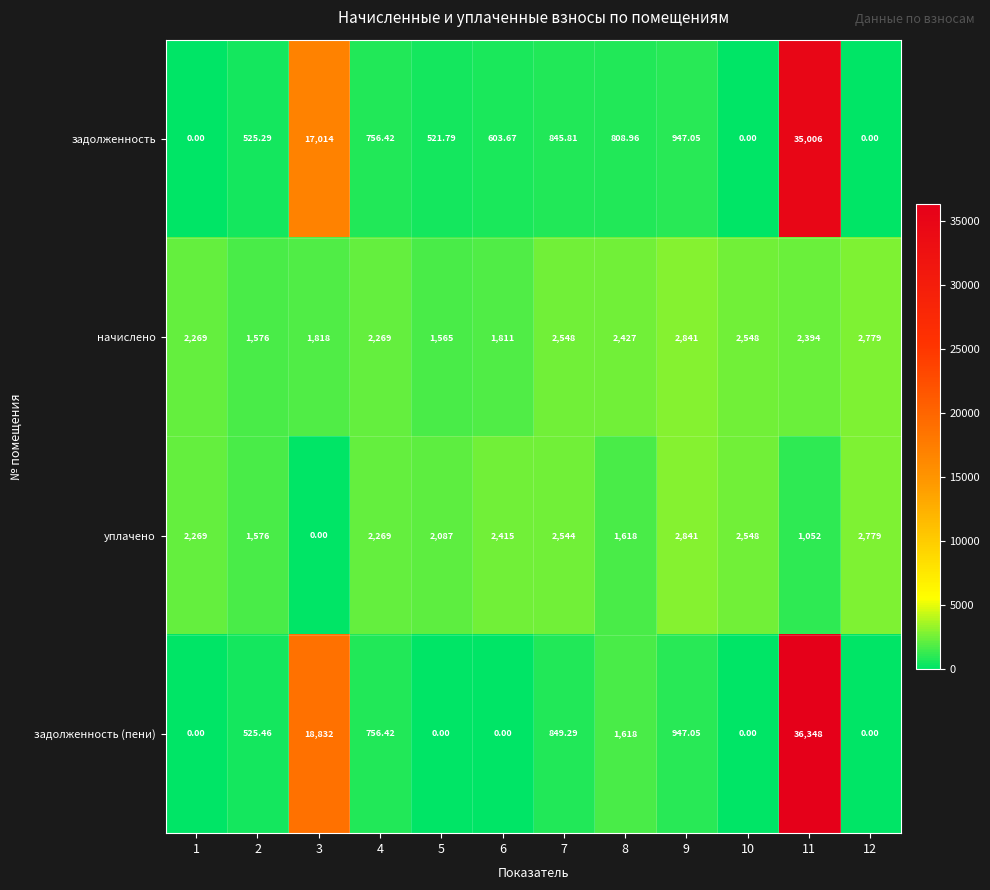

Rank the series at 6 from highest to lowest value.

уплачено, начислено, задолженность, задолженность (пени)